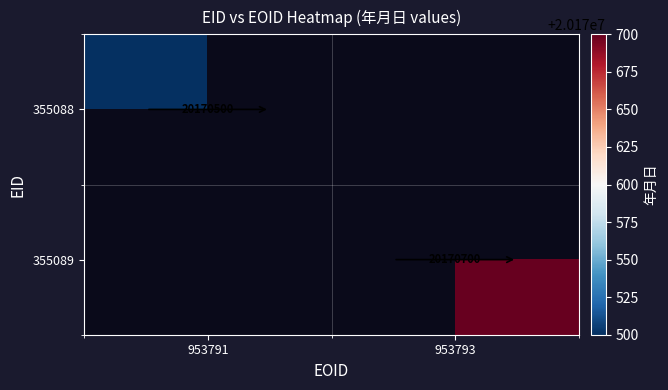

True or false: 355088 has a value of 35389240 at 953791.

False